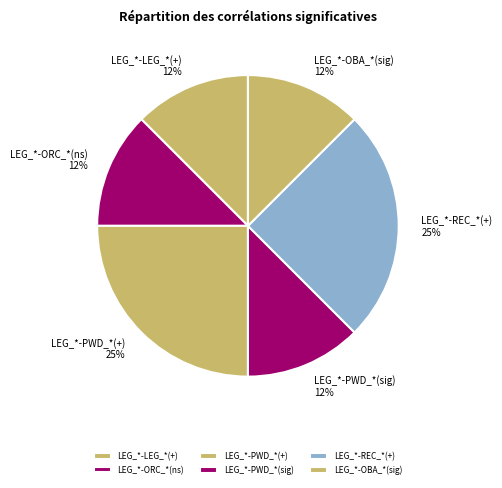

Do LEG_*-PWD_*(+) and LEG_*-LEG_*(+) together represent more than half of the pie?

No